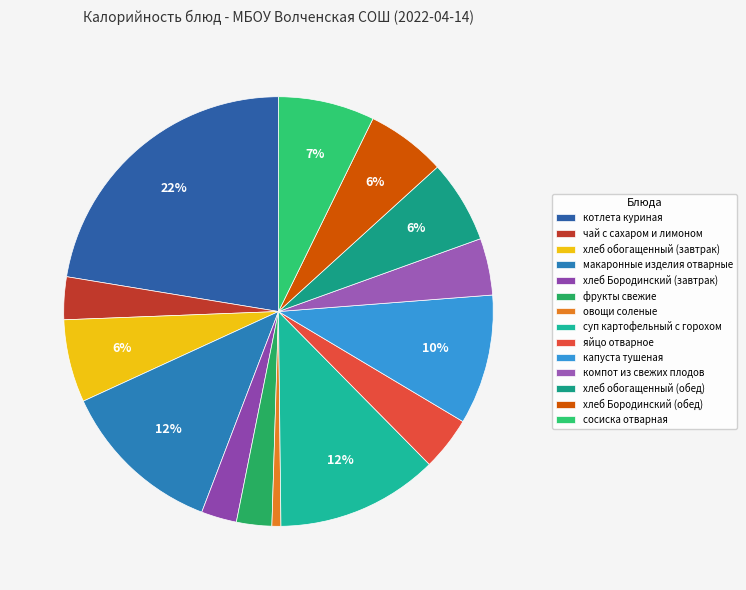

What percentage is the макаронные изделия отварные slice, to the nearest percent?

12%